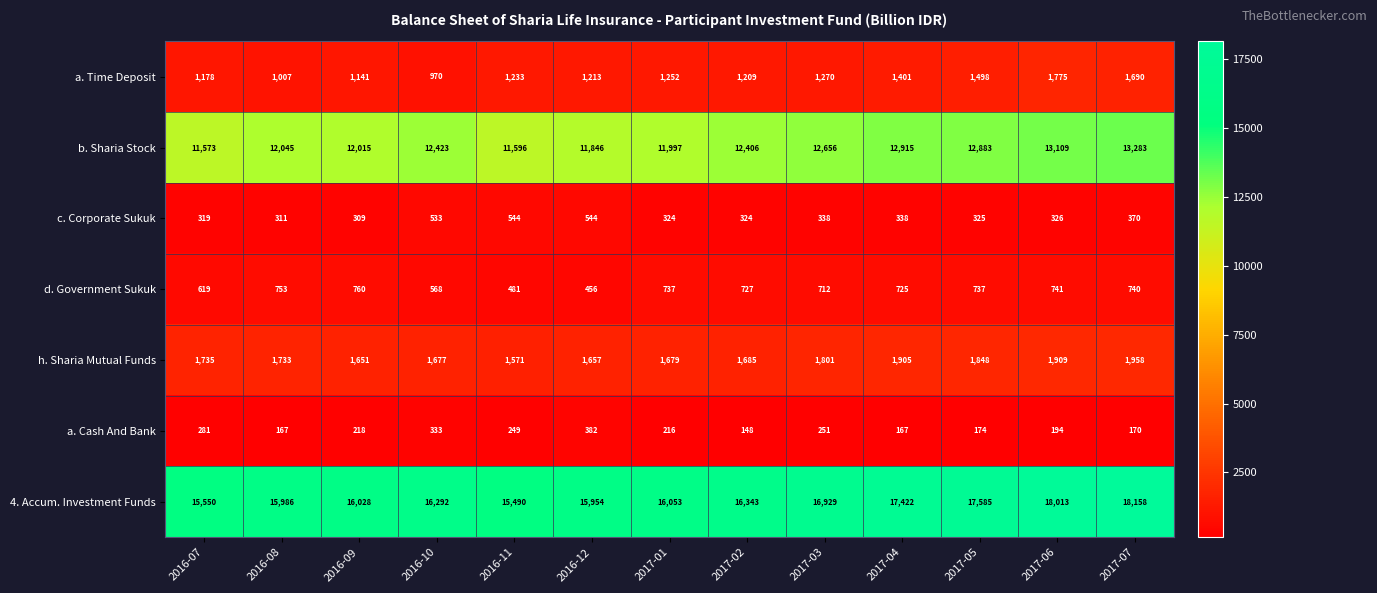

What is the total value across all series at 2016-11?

31164